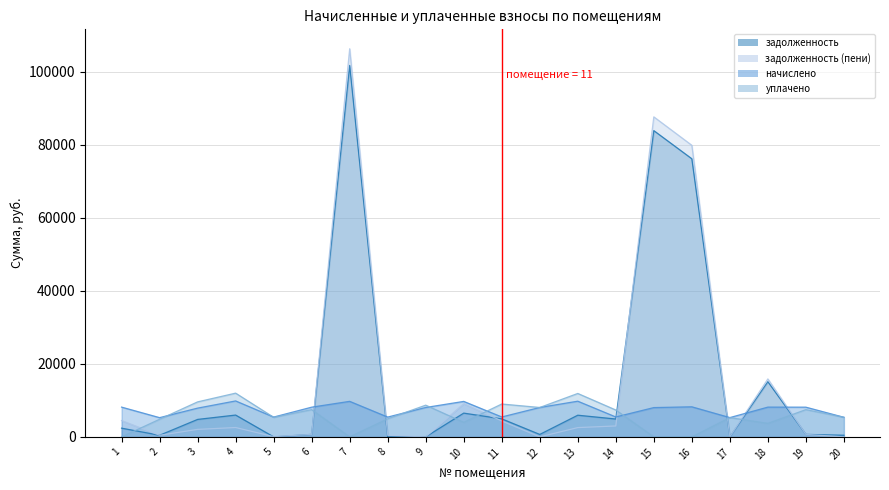

How many lines are shown in the chart?

4